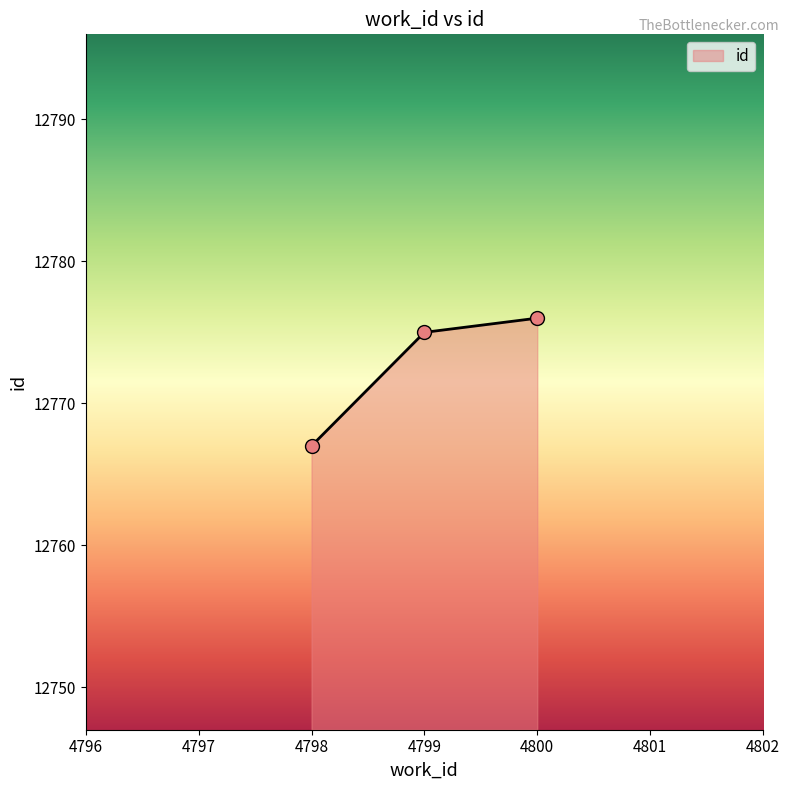

What is the approximate value at 4799?

12775